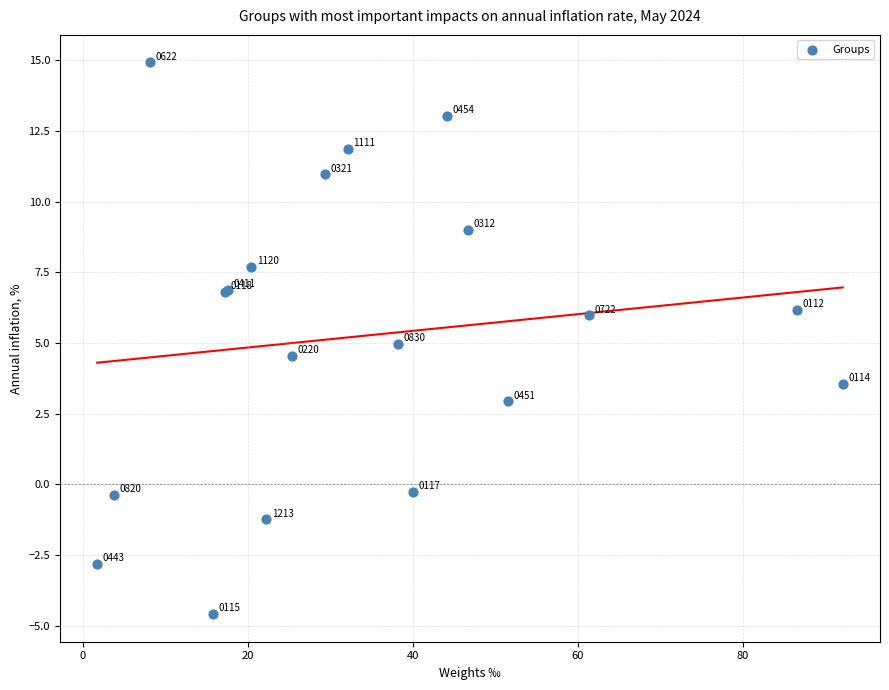

What Y value in the scatter plot is closest to 5?

5.0